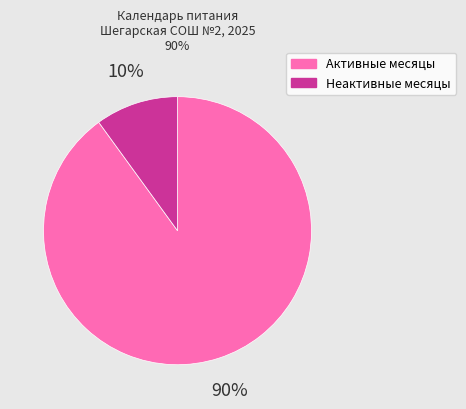

To the nearest percent, what is the difference between the largest and smallest slice percentages?

80%